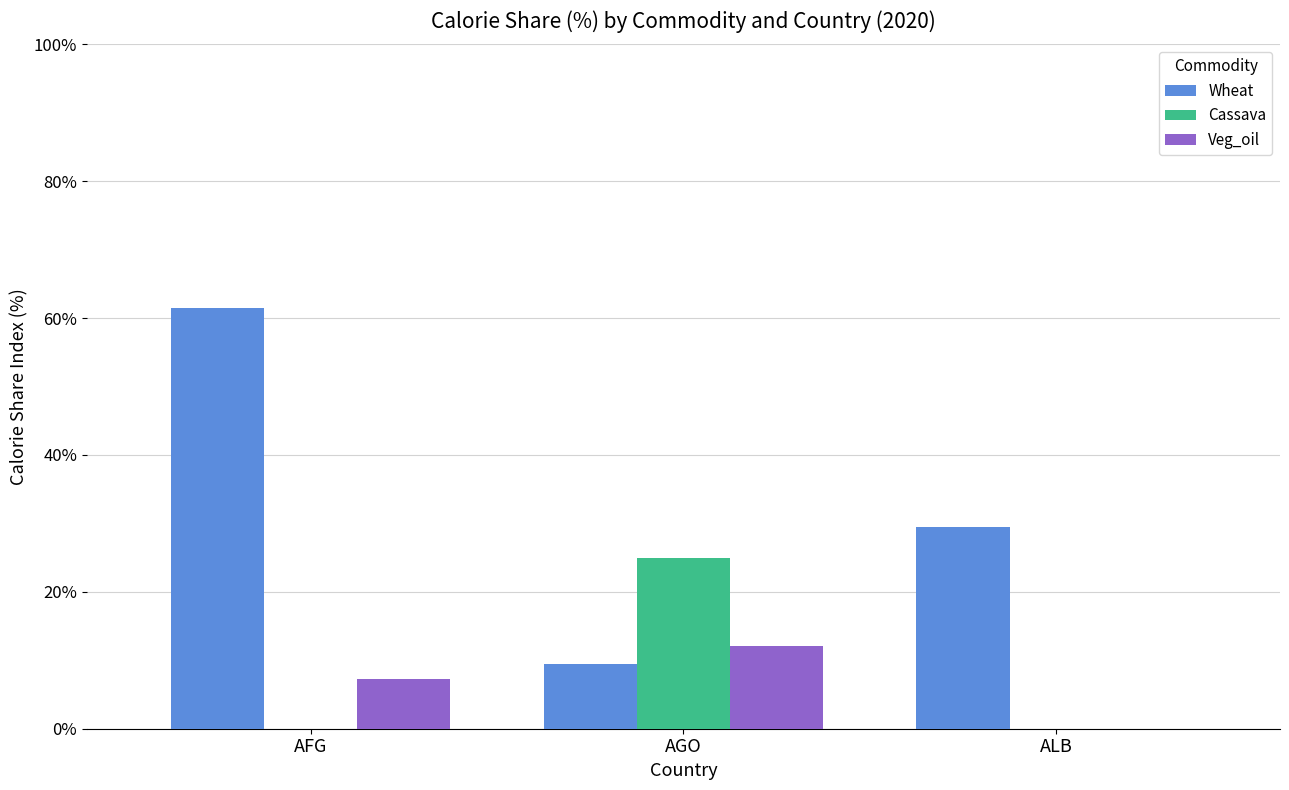

Is it true that Veg_oil equals 18.4 at AGO?

False